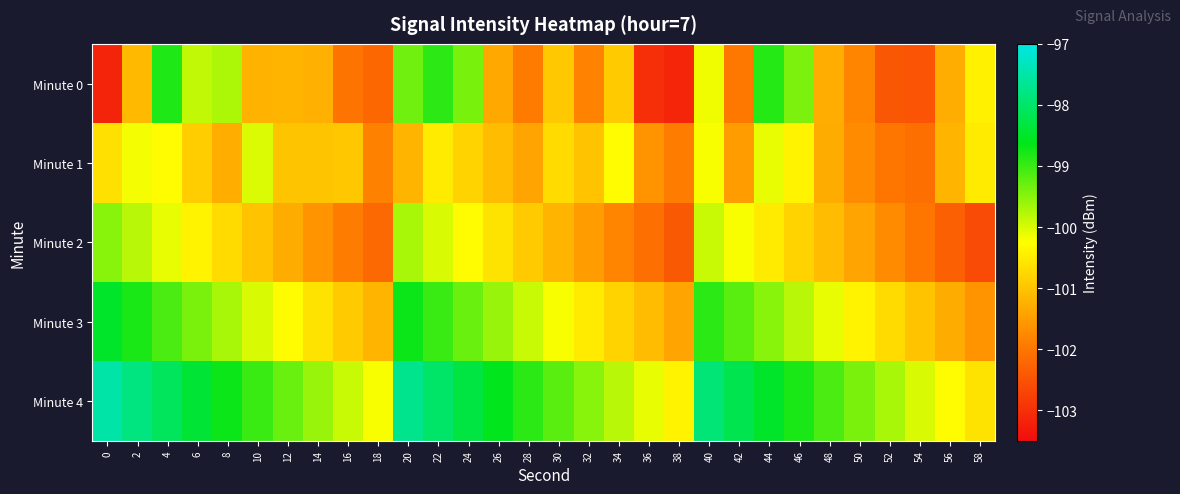

Which series has the widest spread of values?

Minute 0